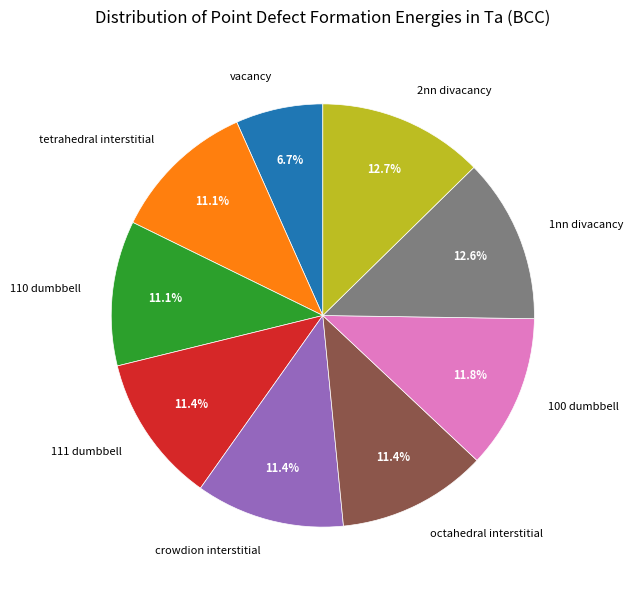

True or false: crowdion interstitial accounts for 11% of the total.

True